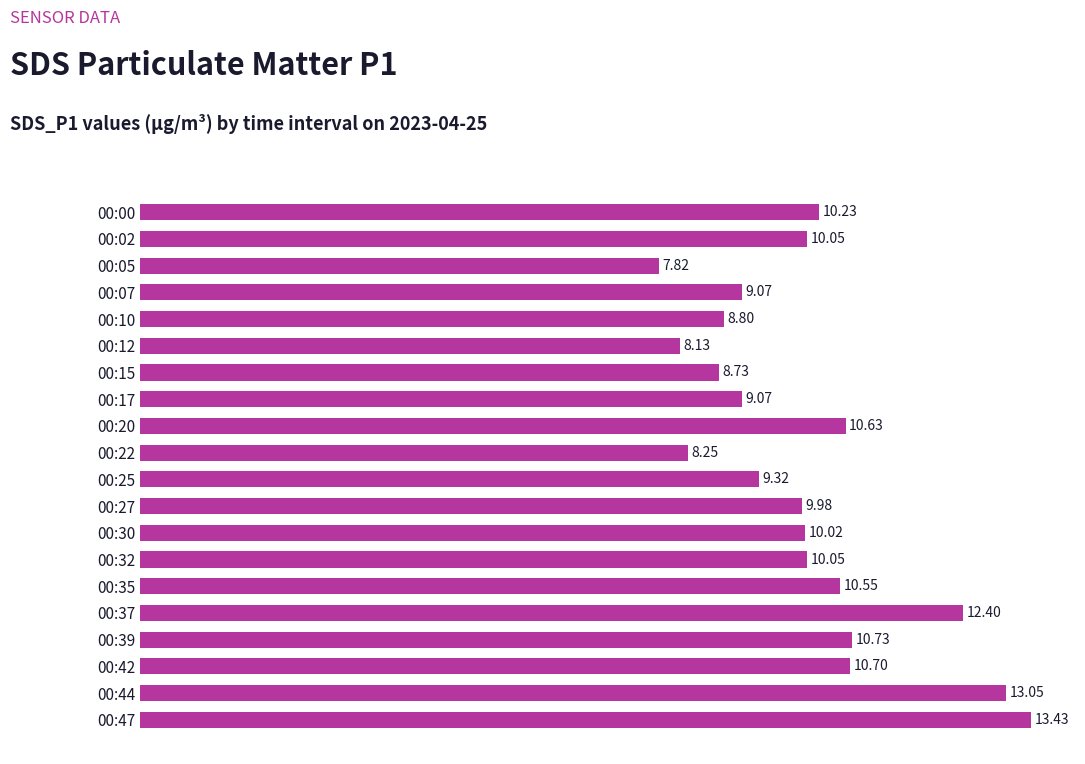

Between 00:17 and 00:15, which is larger?

00:17